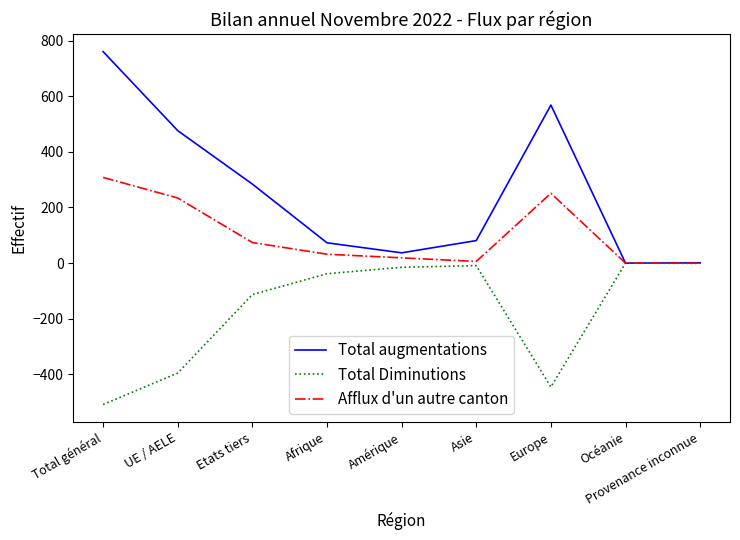

In Total Diminutions, how many points are higher than both neighbors (excluding endpoints)?

2